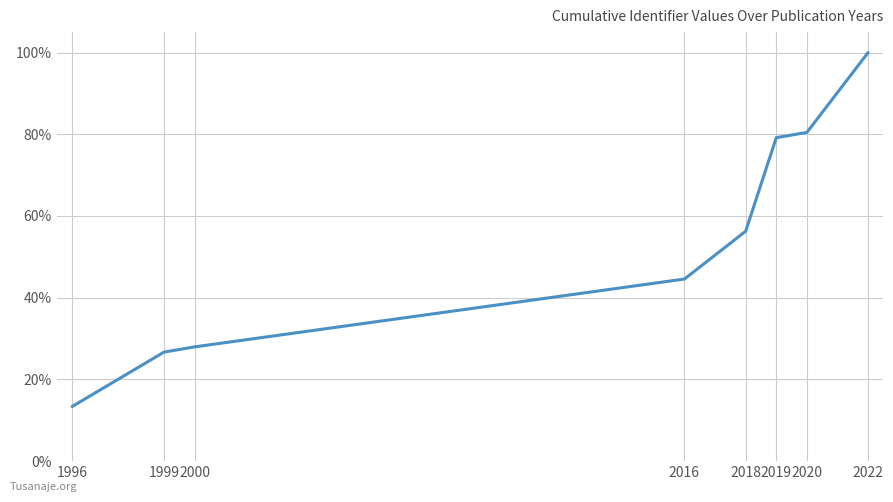

Does the chart display data point markers on the line(s)?

No